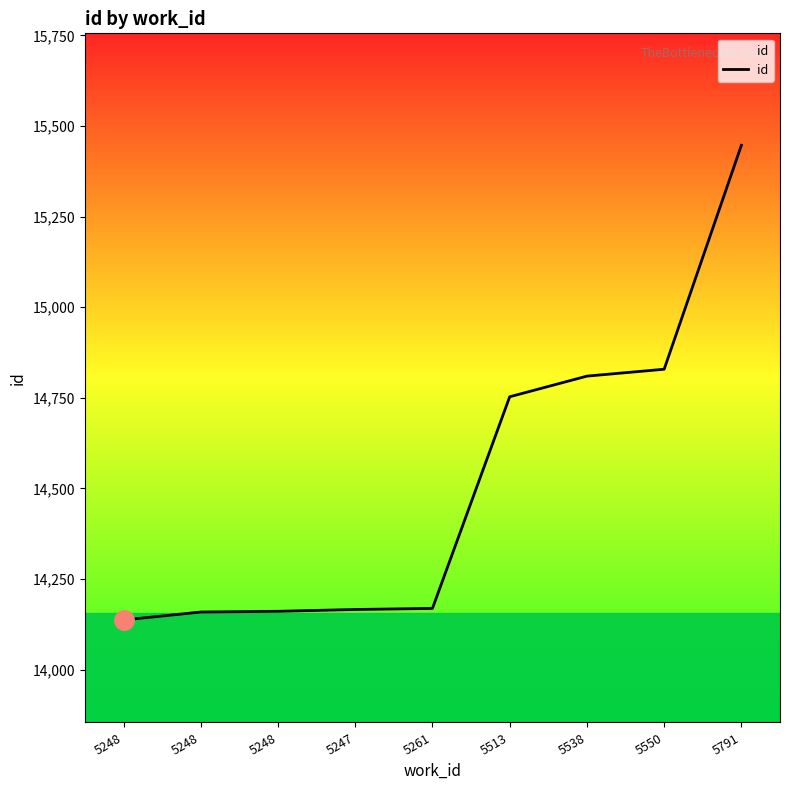

How many lines are shown in the chart?

1